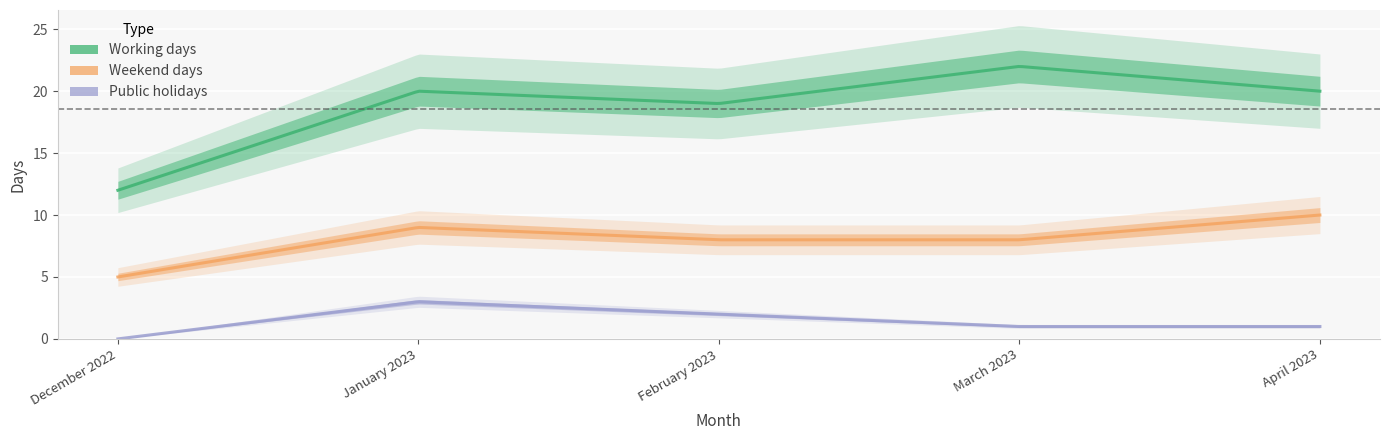

Does the chart display data point markers on the line(s)?

No